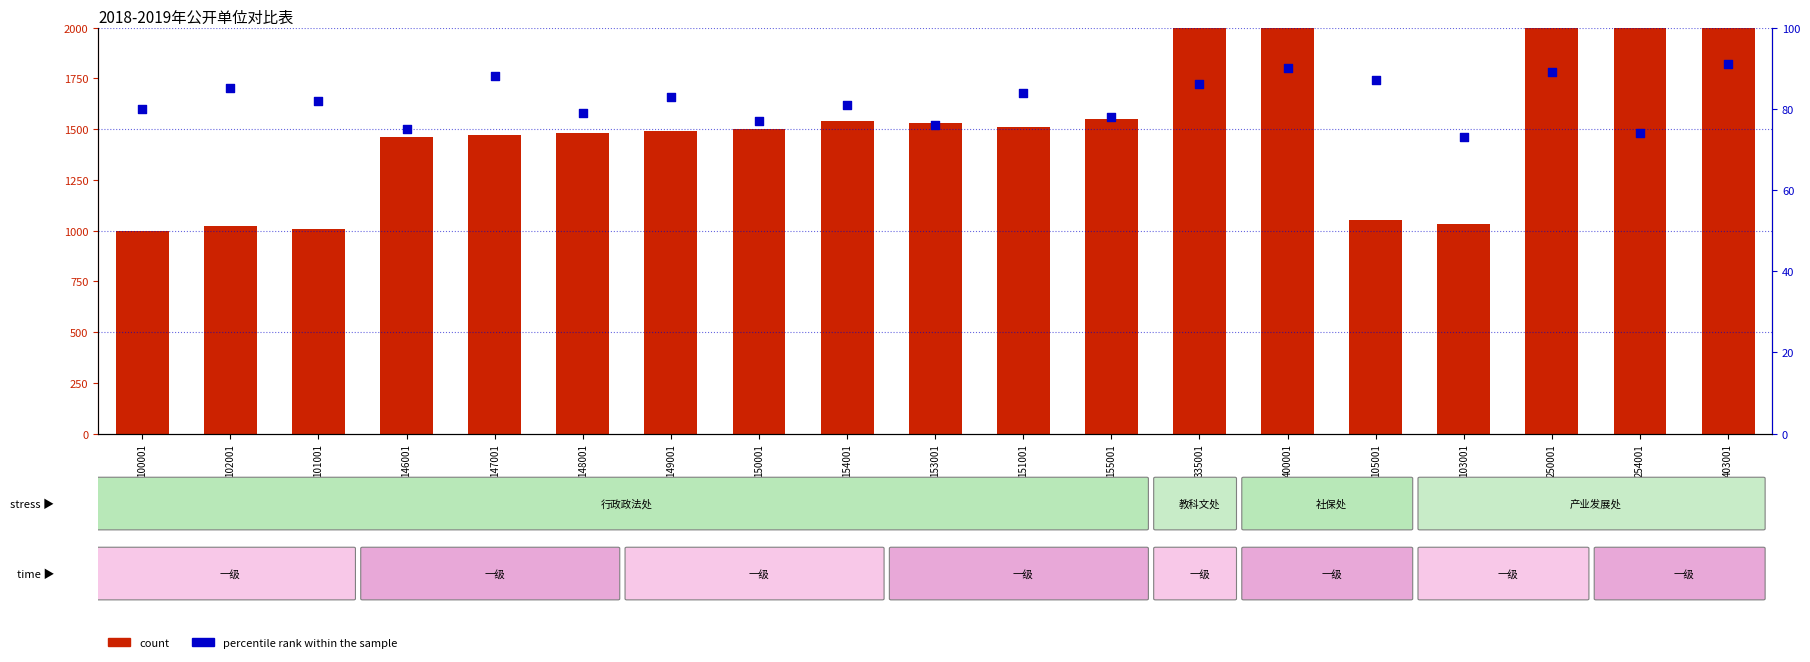

At which category is the sum across all series the highest?

403001